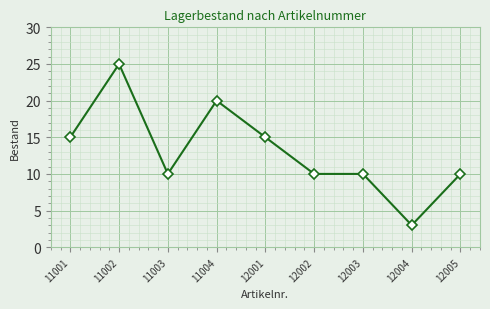

Reading left to right, transcribe all the data shown in this chart.

11001=15	11002=25	11003=10	11004=20	12001=15	12002=10	12003=10	12004=3	12005=10